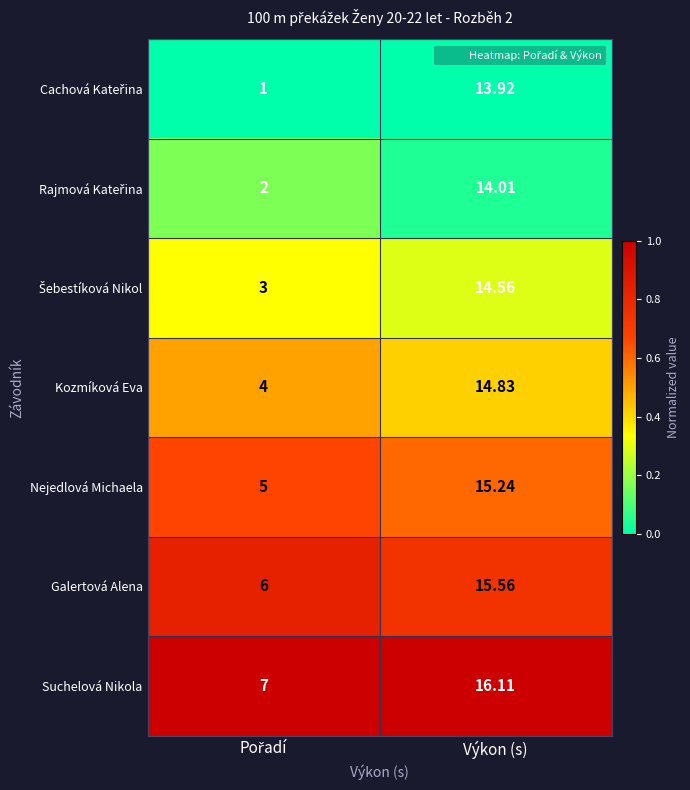

Where does the Kozmíková Eva series first go above 14?

Výkon (s)